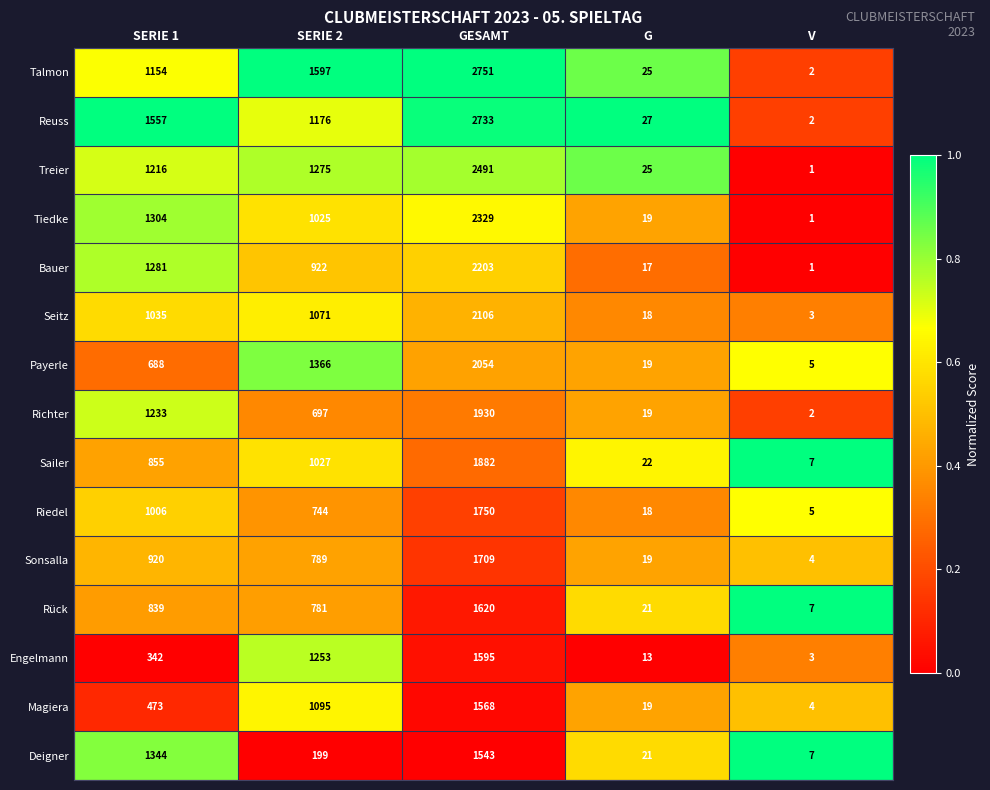

How many categories are shown in the chart?

5